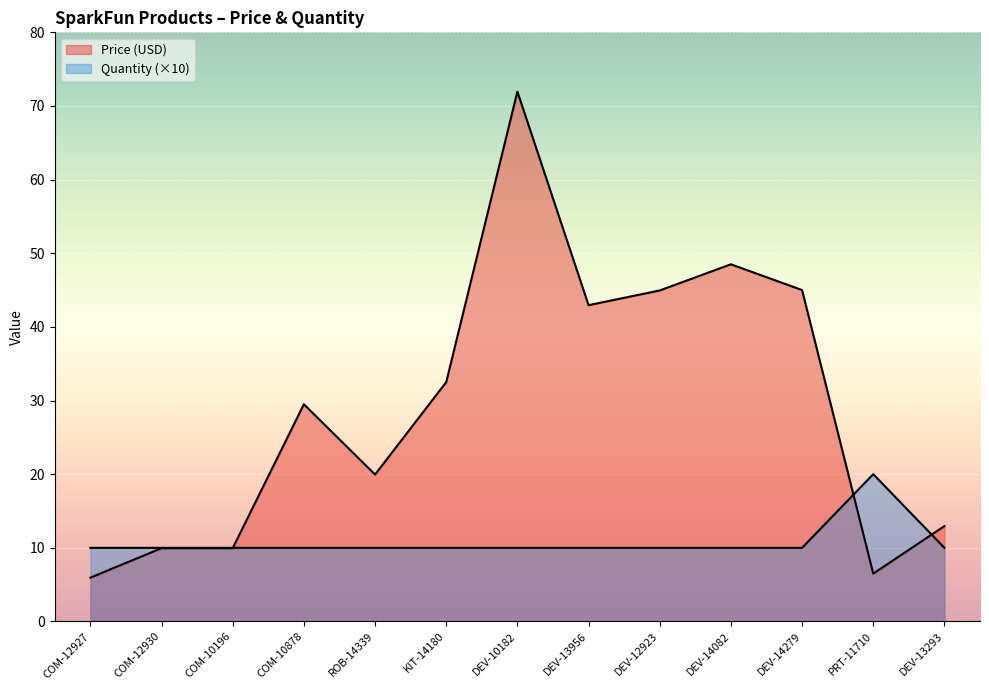

Reading left to right, extract all data points from this chart.

Price (USD): 6.0	9.9	9.9	29.5	19.9	32.5	72.0	43.0	45.0	48.5	45.0	6.5	12.9
Quantity: 10.0	10.0	10.0	10.0	10.0	10.0	10.0	10.0	10.0	10.0	10.0	20.0	10.0